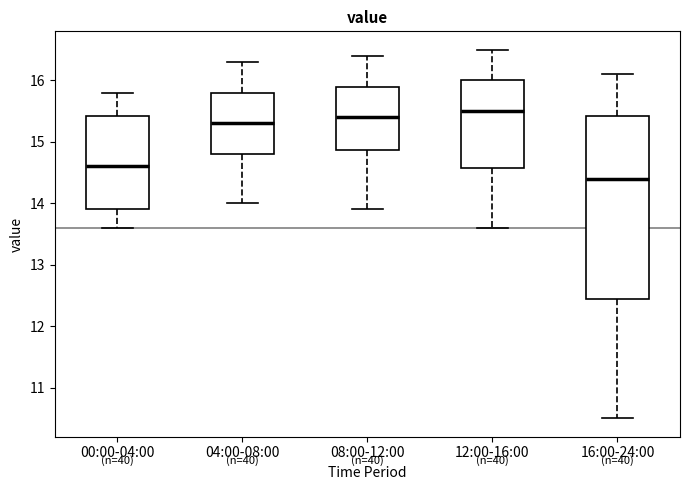

Which box's median line is the lowest?

16:00-24:00